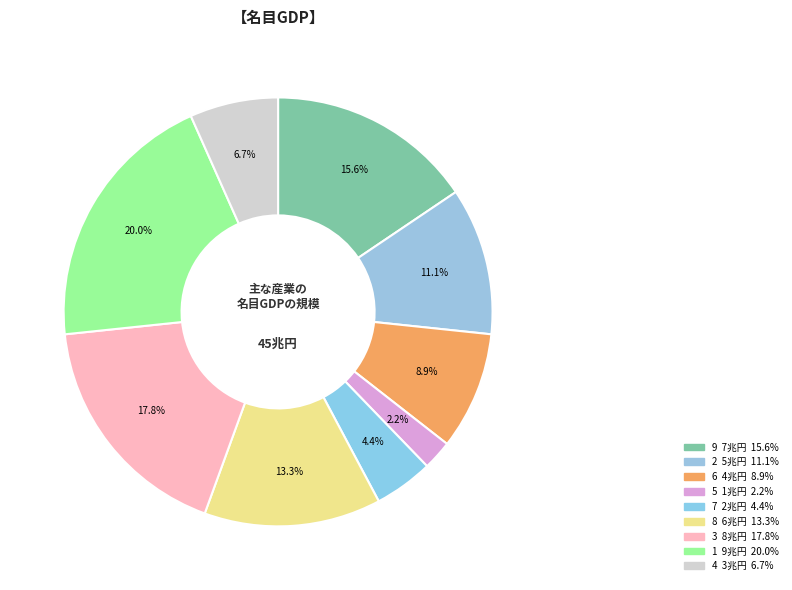

Rank the categories by value from highest to lowest.

1, 3, 9, 8, 2, 6, 4, 7, 5